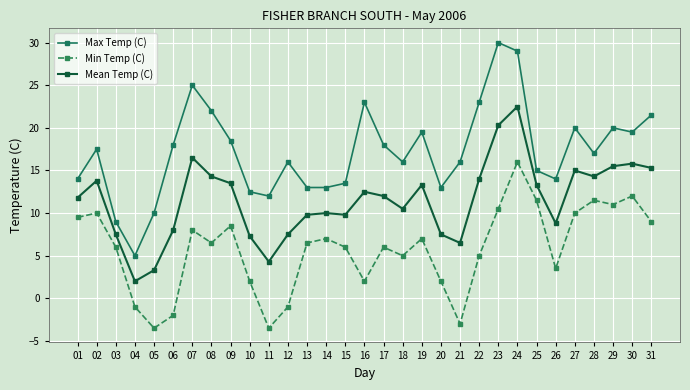

At which category is the sum across all series the highest?

24